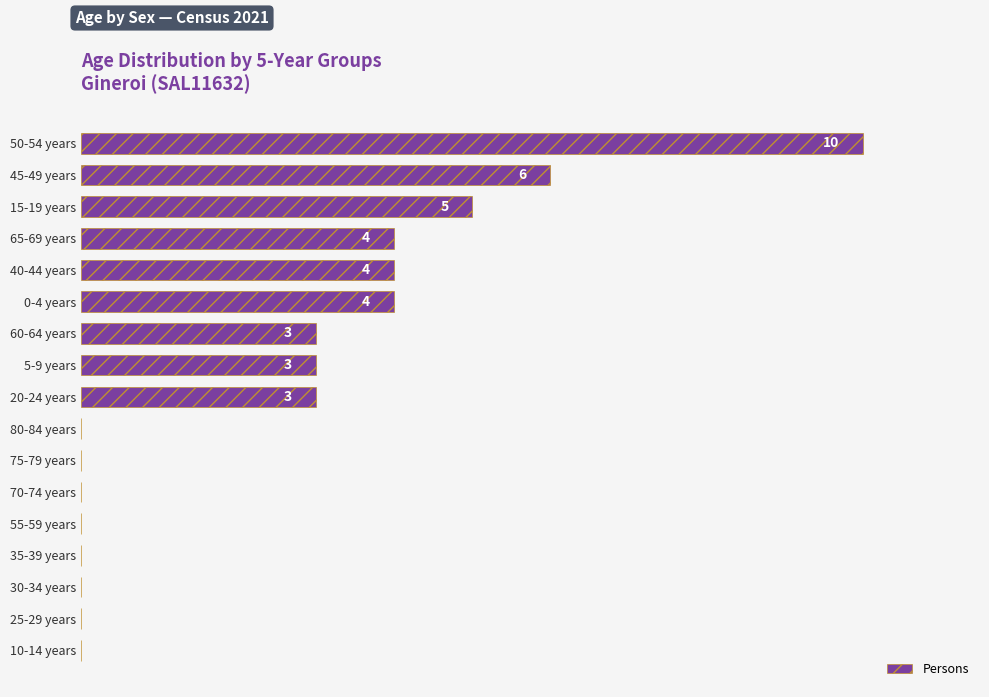

At which label is the value closest to 5?

15-19 years